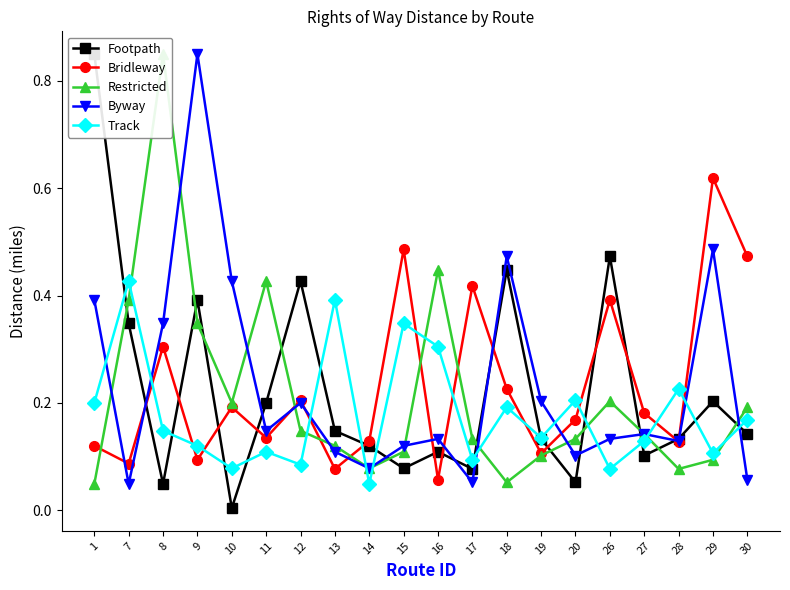

Count the number of data series in this chart.

5